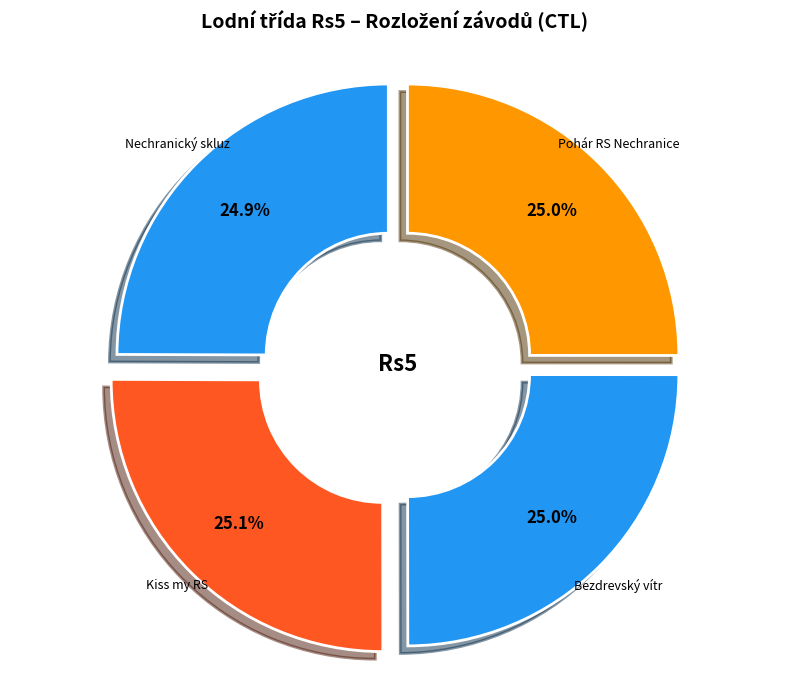

Approximately how many times larger is the value at Kiss my RS compared to Nechranický skluz?

1.0